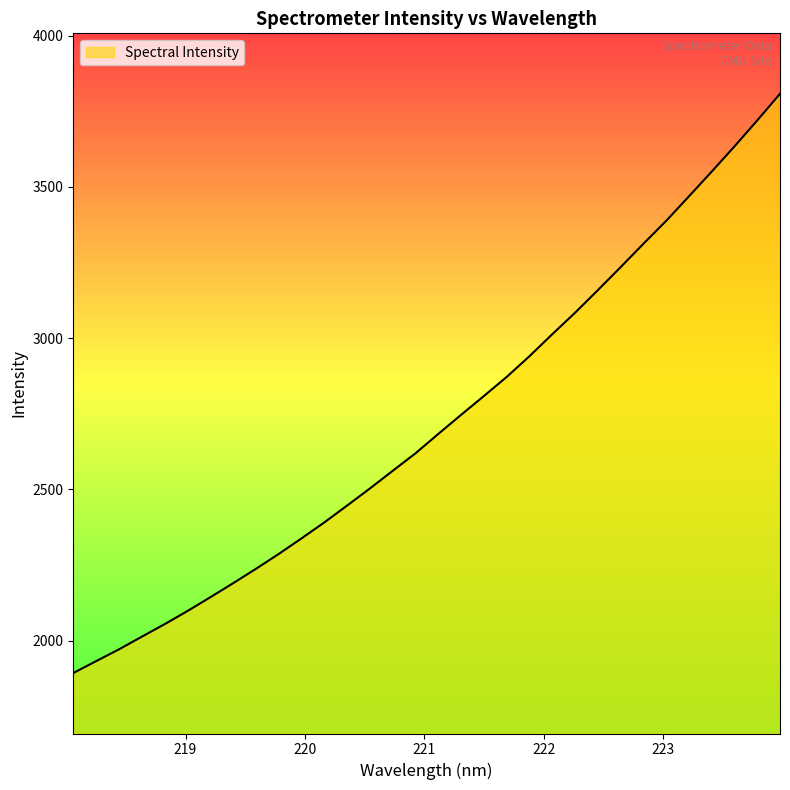

True or false: the data has more than 2 interior local peaks.

False